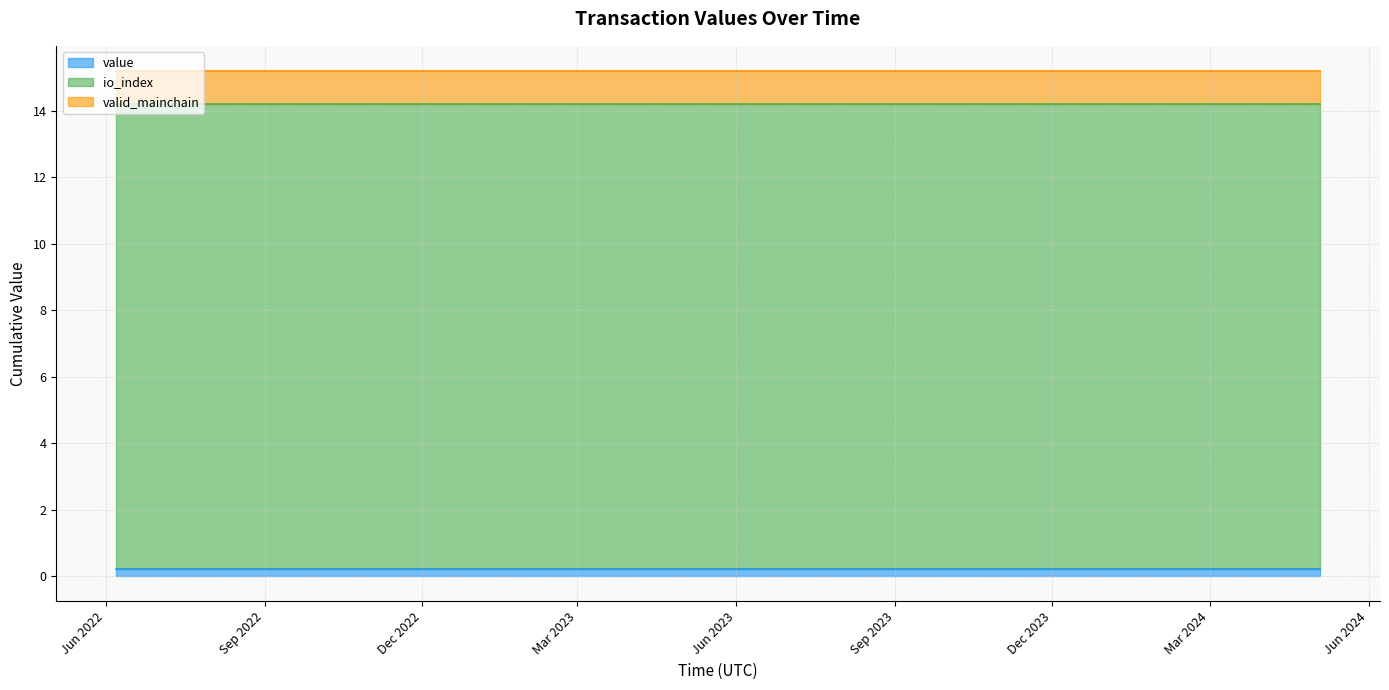

What is the minimum value for io_index?

14.0